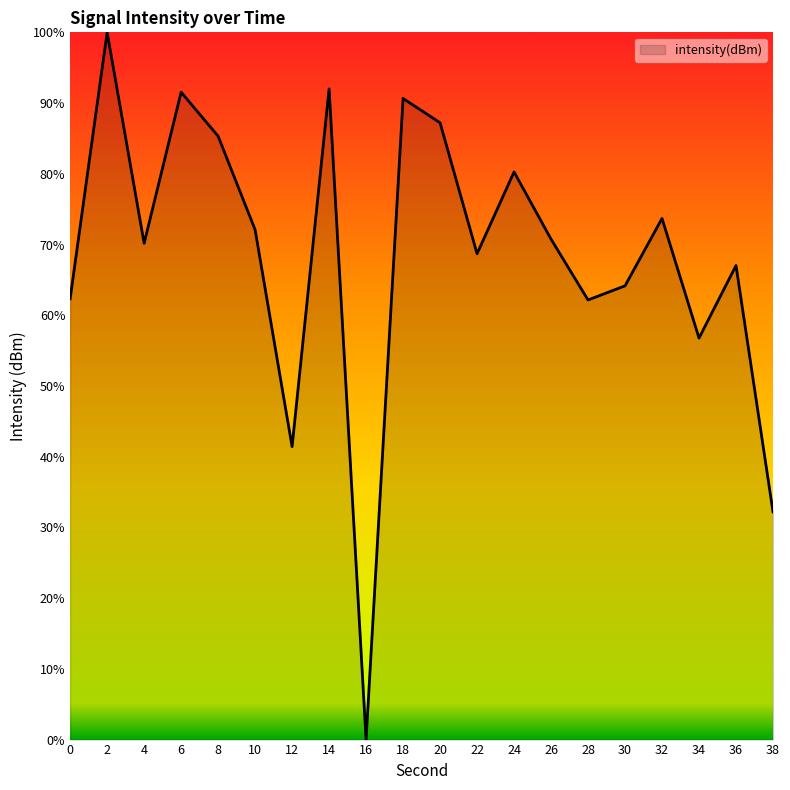

True or false: the data shows 20.6 at 0.

False